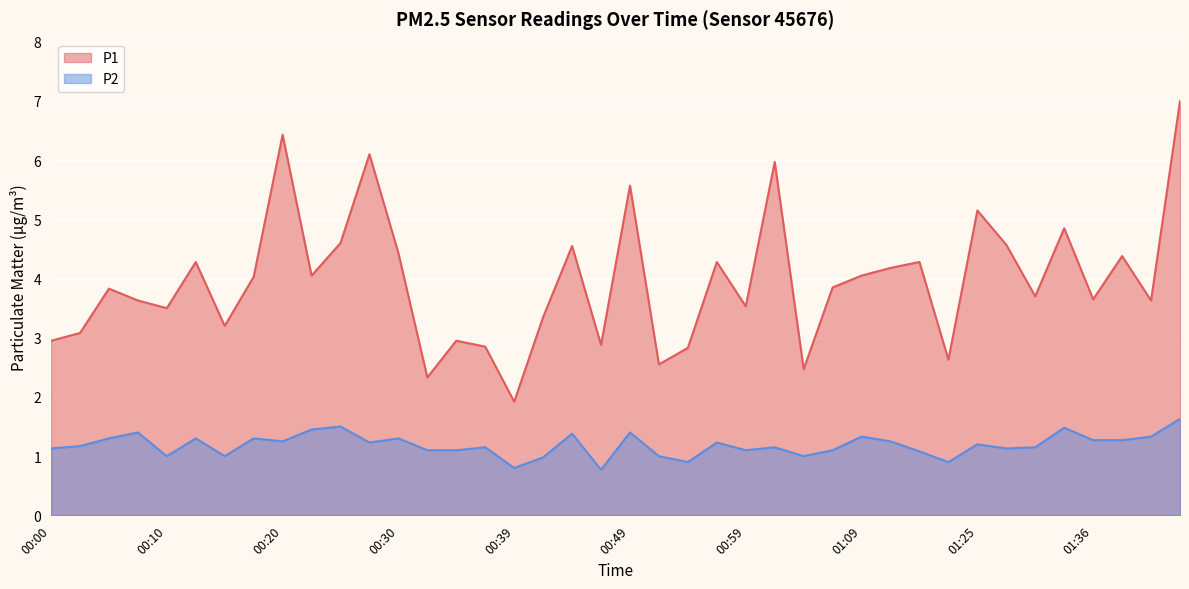

True or false: P2 and P1 intersect in this chart.

False